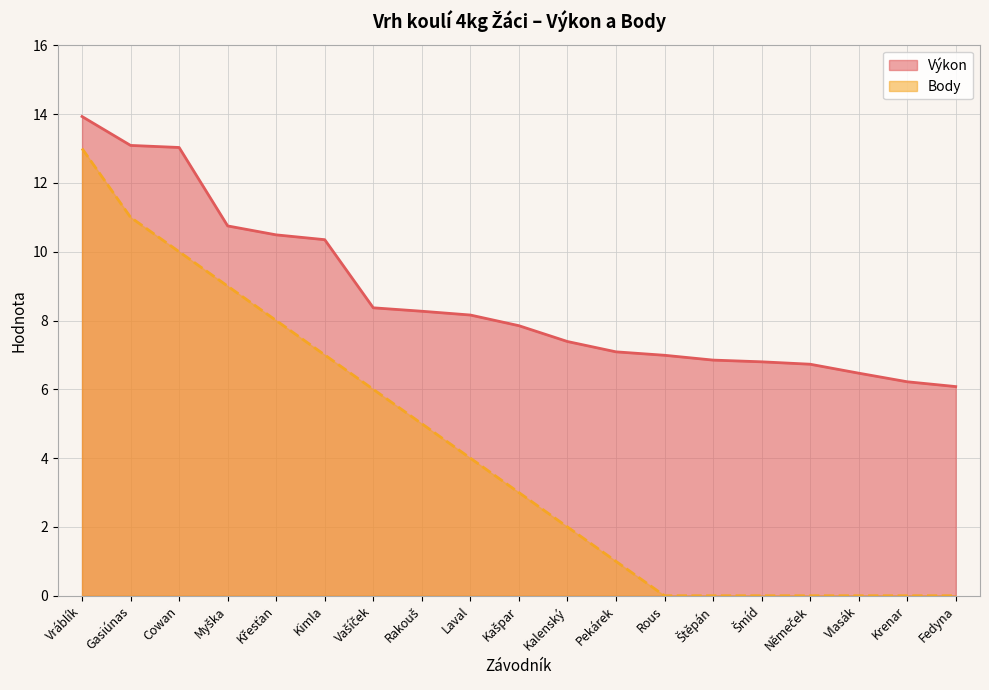

Which series has the largest total across all categories?

Výkon